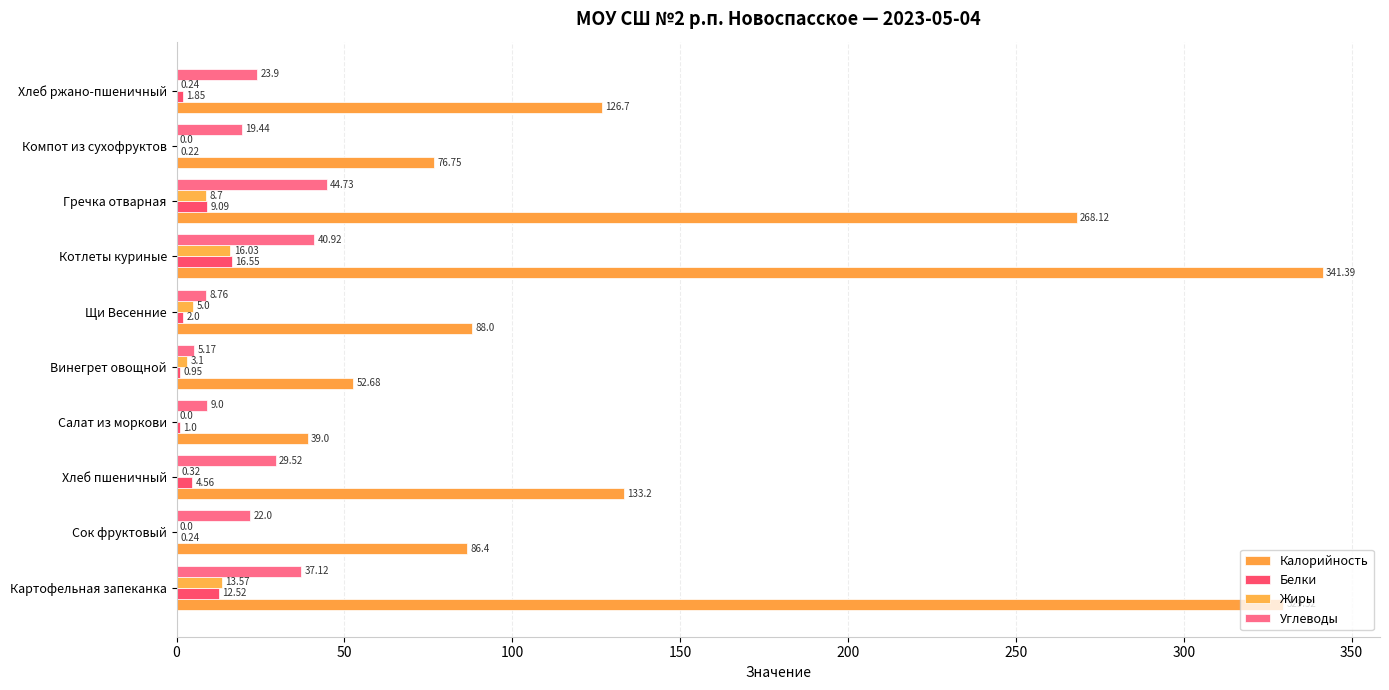

What position from the left is Сок фруктовый?

2